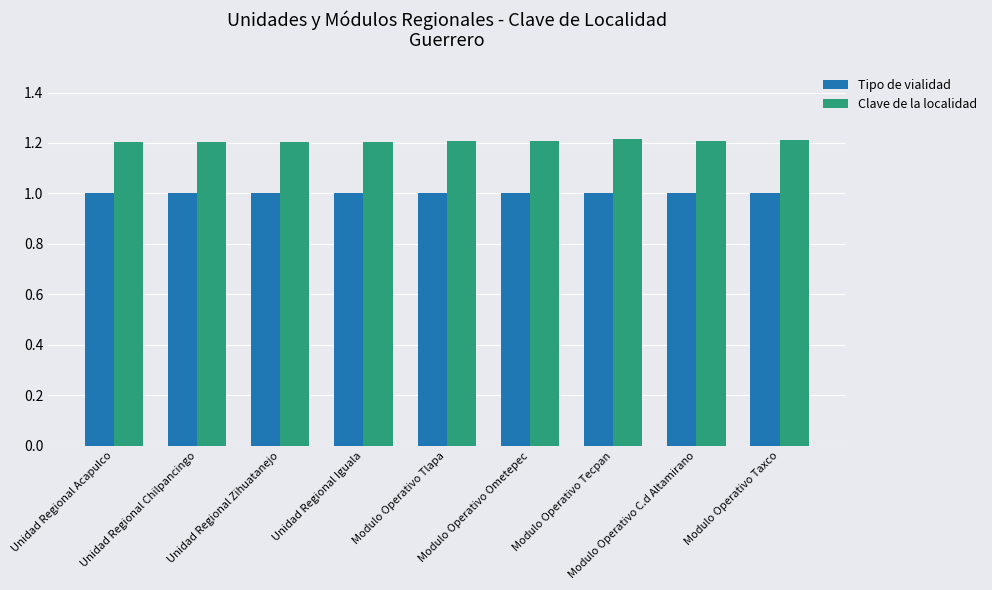

What is the total value across all series at Modulo Operativo Tecpan?

2.2